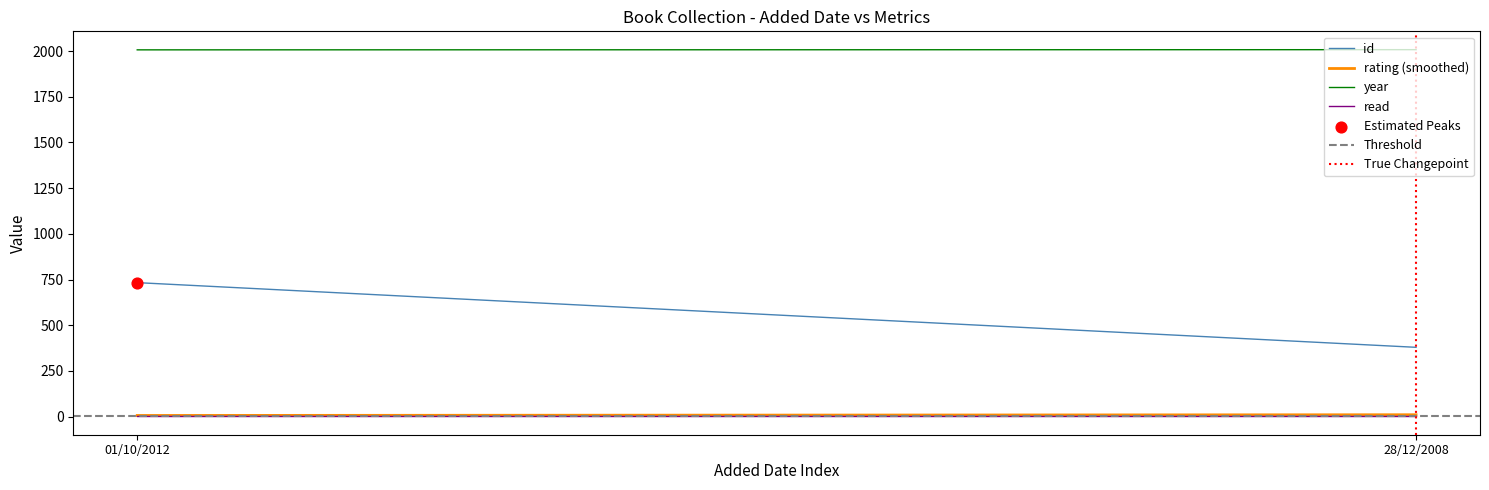

Which series has the largest total across all categories?

year